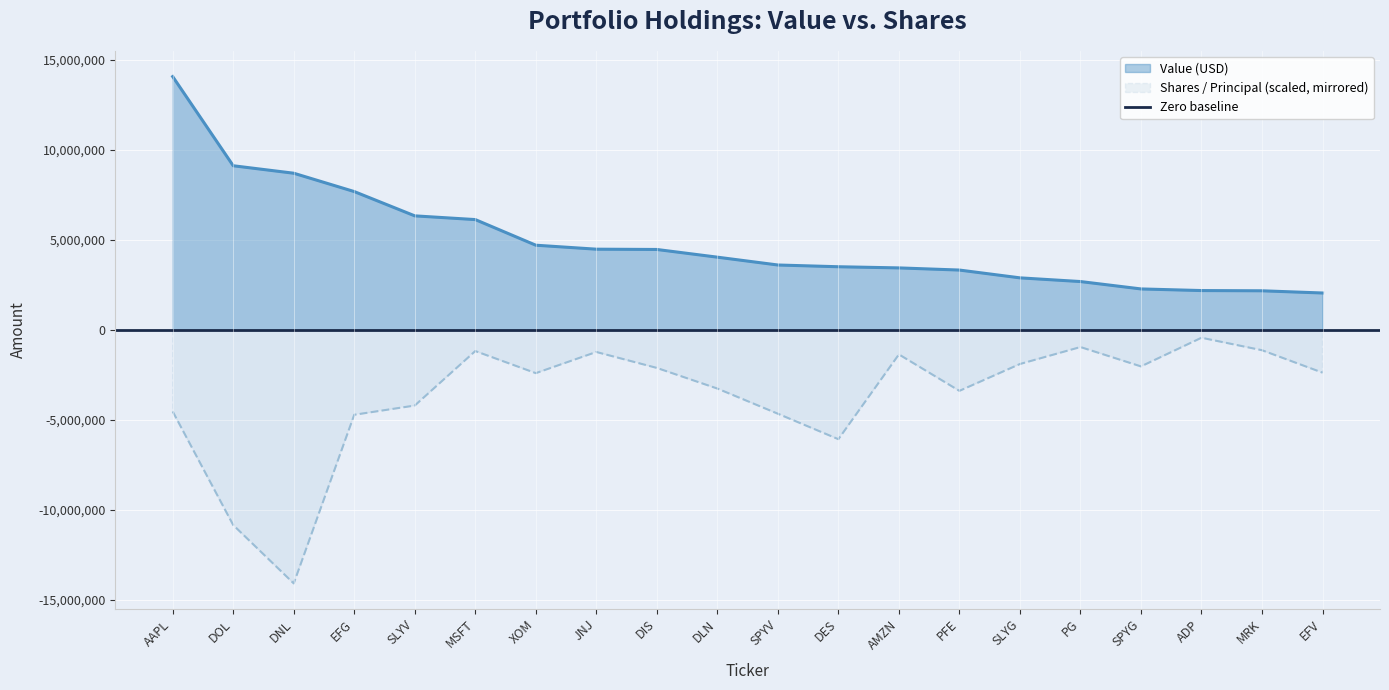

What value does the Value (USD) series have at SLYG?

2898097.0